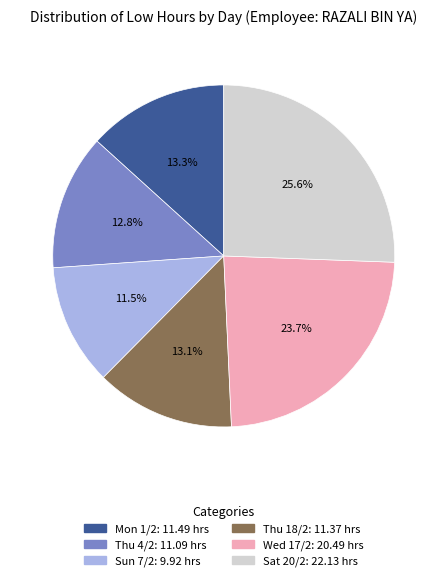

Is it true that Sat 20/2 is 26% of the pie?

True